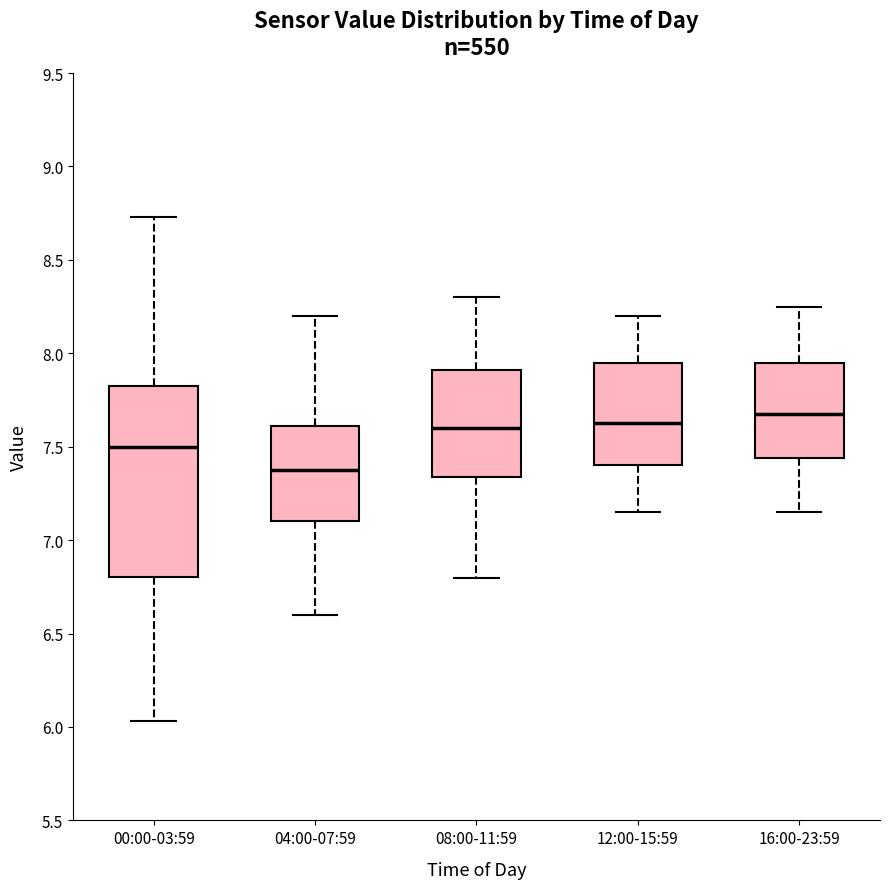

Comparing the boxes themselves (not the whiskers), which one is the tallest?

00:00-03:59